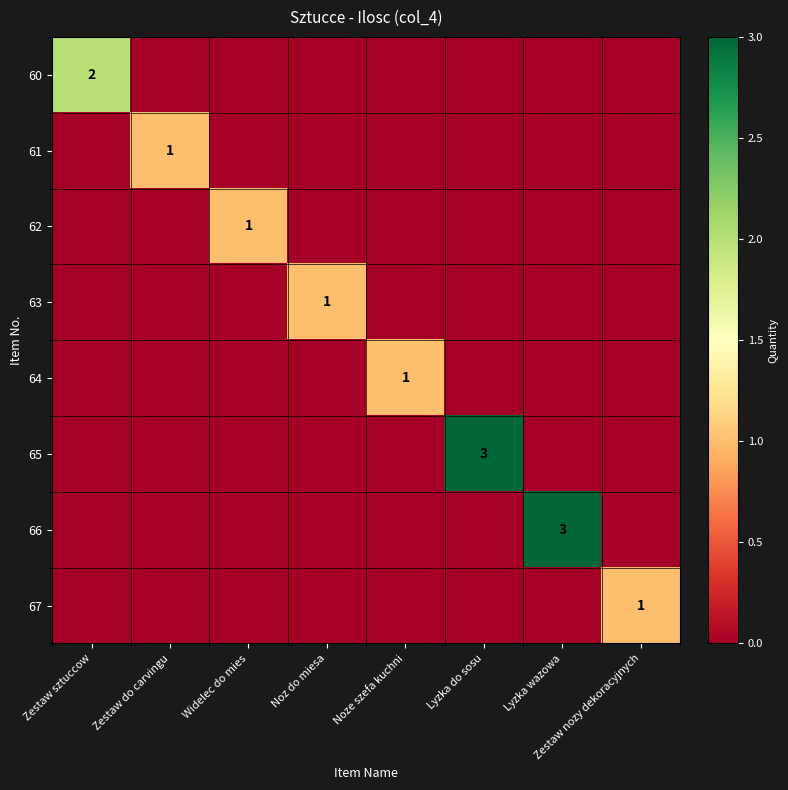

Is it true that 63 equals 2 at Noz do miesa?

False